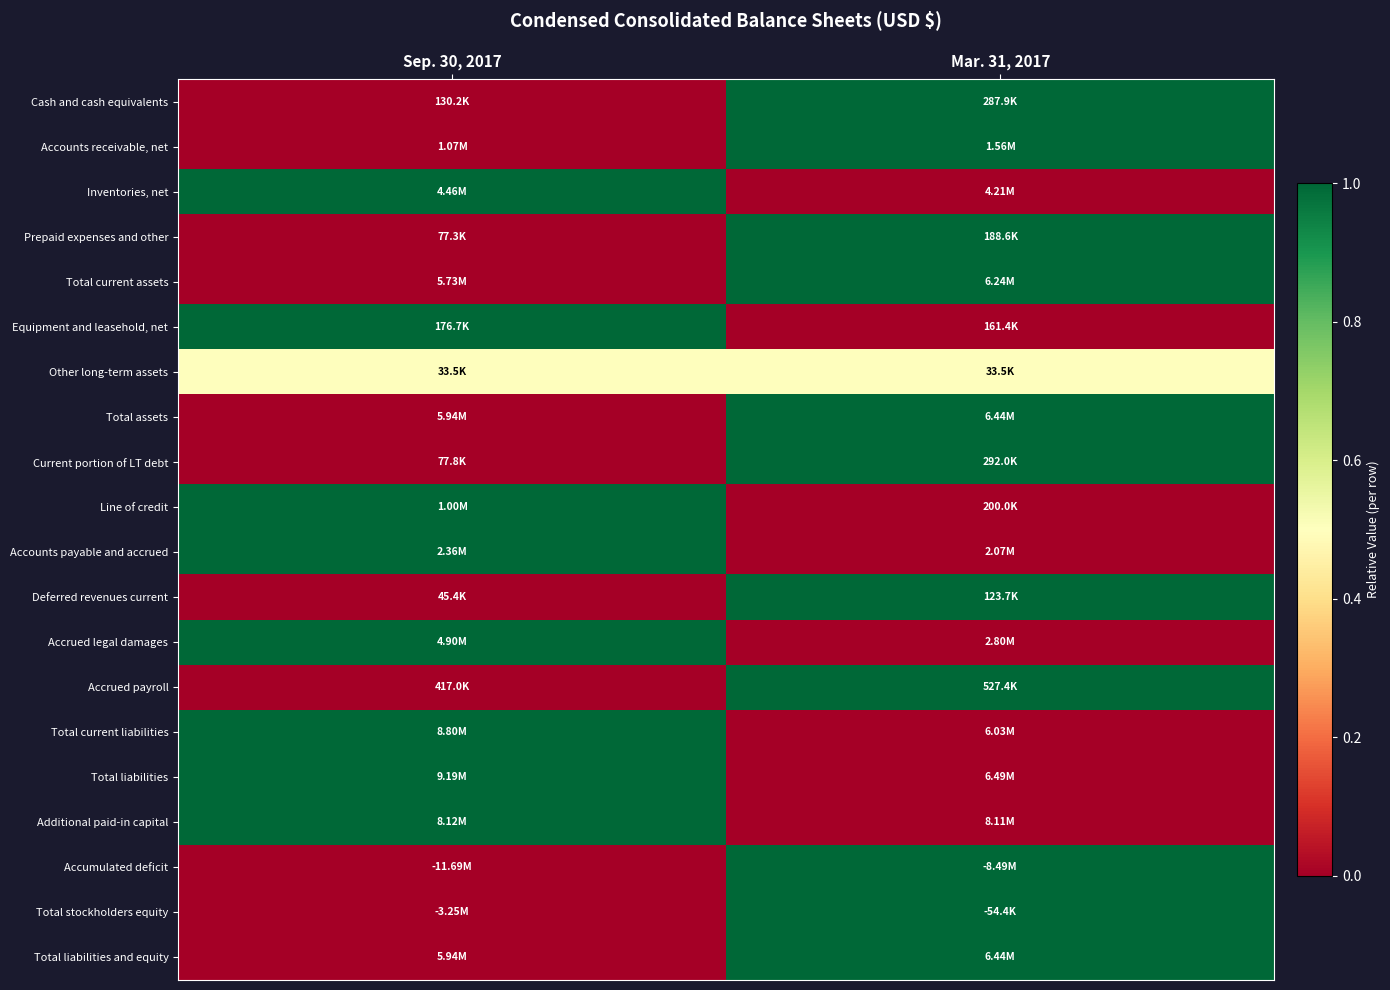

Reading left to right, transcribe all the data shown in this chart.

Cash and cash equivalents: Sep. 30, 2017=0.0	Mar. 31, 2017=1.0
Accounts receivable, net: Sep. 30, 2017=0.0	Mar. 31, 2017=1.0
Inventories, net: Sep. 30, 2017=1.0	Mar. 31, 2017=0.0
Prepaid expenses and other: Sep. 30, 2017=0.0	Mar. 31, 2017=1.0
Total current assets: Sep. 30, 2017=0.0	Mar. 31, 2017=1.0
Equipment and leasehold, net: Sep. 30, 2017=1.0	Mar. 31, 2017=0.0
Other long-term assets: Sep. 30, 2017=0.5	Mar. 31, 2017=0.5
Total assets: Sep. 30, 2017=0.0	Mar. 31, 2017=1.0
Current portion of LT debt: Sep. 30, 2017=0.0	Mar. 31, 2017=1.0
Line of credit: Sep. 30, 2017=1.0	Mar. 31, 2017=0.0
Accounts payable and accrued: Sep. 30, 2017=1.0	Mar. 31, 2017=0.0
Deferred revenues current: Sep. 30, 2017=0.0	Mar. 31, 2017=1.0
Accrued legal damages: Sep. 30, 2017=1.0	Mar. 31, 2017=0.0
Accrued payroll: Sep. 30, 2017=0.0	Mar. 31, 2017=1.0
Total current liabilities: Sep. 30, 2017=1.0	Mar. 31, 2017=0.0
Total liabilities: Sep. 30, 2017=1.0	Mar. 31, 2017=0.0
Additional paid-in capital: Sep. 30, 2017=1.0	Mar. 31, 2017=0.0
Accumulated deficit: Sep. 30, 2017=0.0	Mar. 31, 2017=1.0
Total stockholders equity: Sep. 30, 2017=0.0	Mar. 31, 2017=1.0
Total liabilities and equity: Sep. 30, 2017=0.0	Mar. 31, 2017=1.0